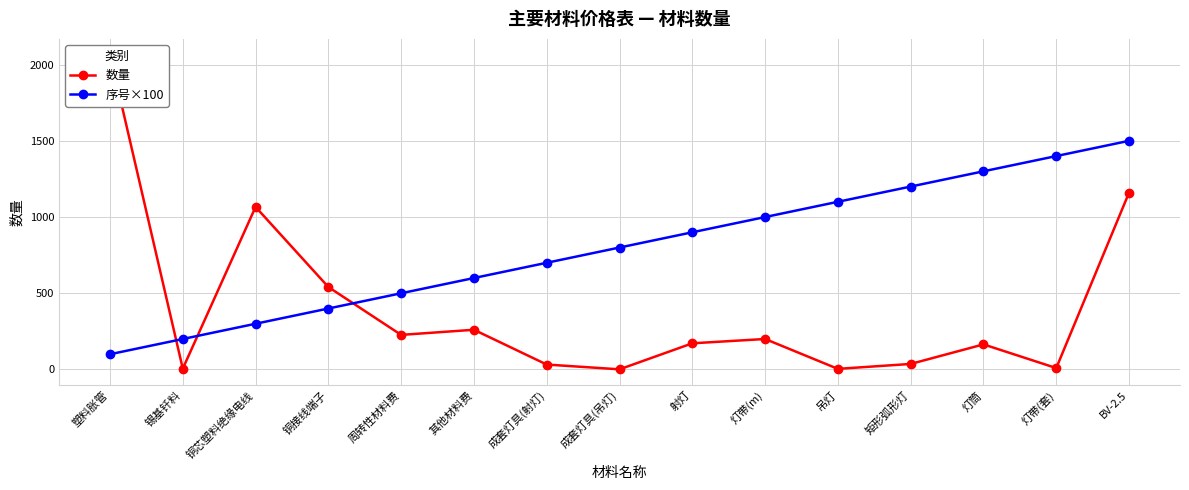

How many times do 序号×100 and 数量 cross each other?

3